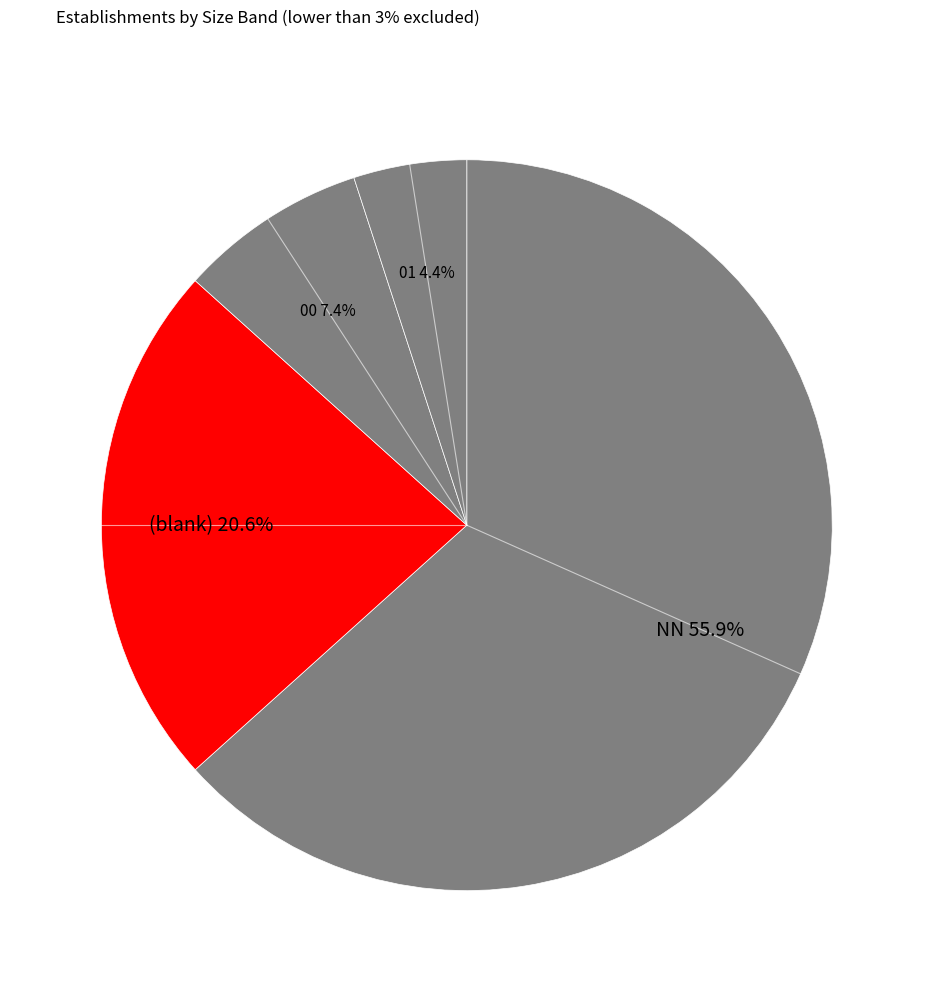

To the nearest percent, what is the combined percentage of NN and 03?

61%